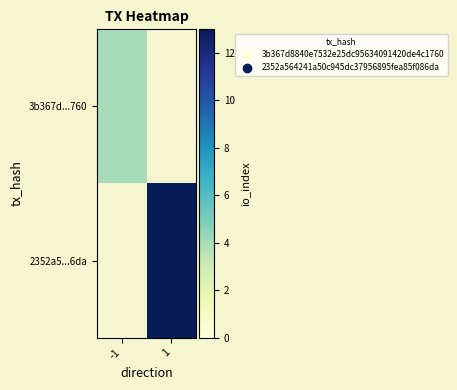

Which label corresponds to the smallest value in the chart?

-1